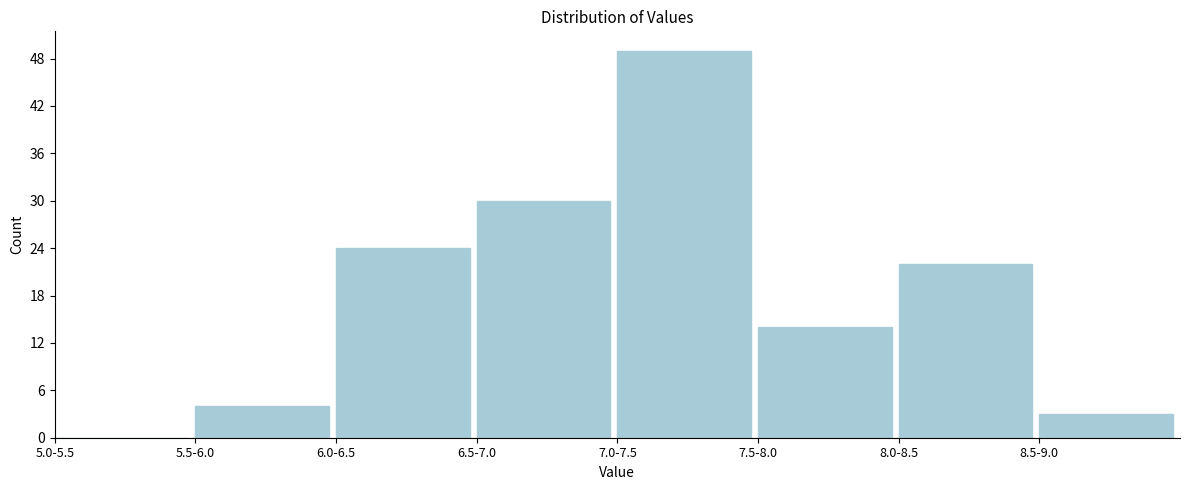

Reading right to left, what are all the values shown in this chart?

8.5-9.0=3	8.0-8.5=22	7.5-8.0=14	7.0-7.5=49	6.5-7.0=30	6.0-6.5=24	5.5-6.0=4	5.0-5.5=0